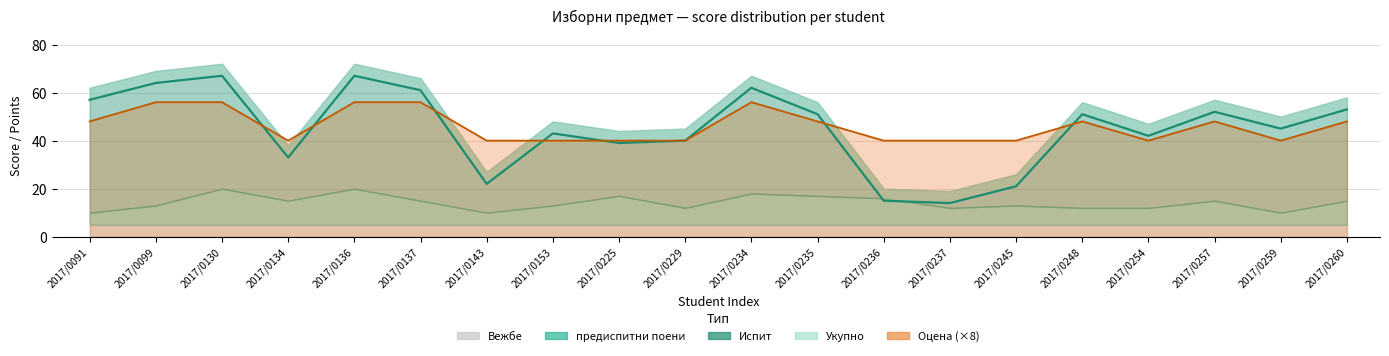

Is it true that Испит equals 12 at 2017/0248?

False